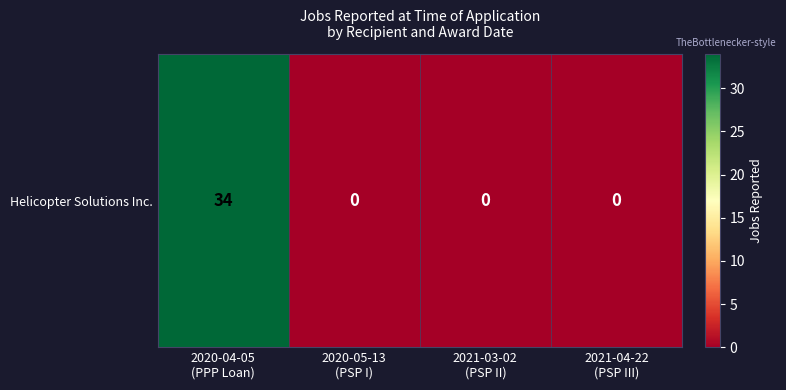

Where is the data nearest to the value 17?

2020-04-05
(PPP Loan)